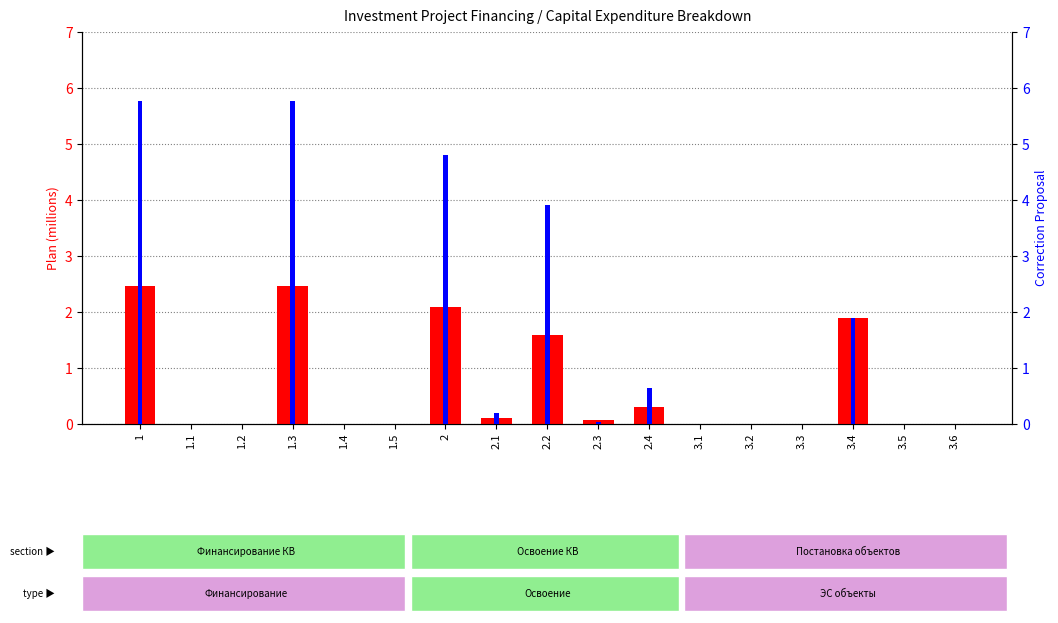

Rank the series by their average value, from highest to lowest.

percentile rank within the sample, count